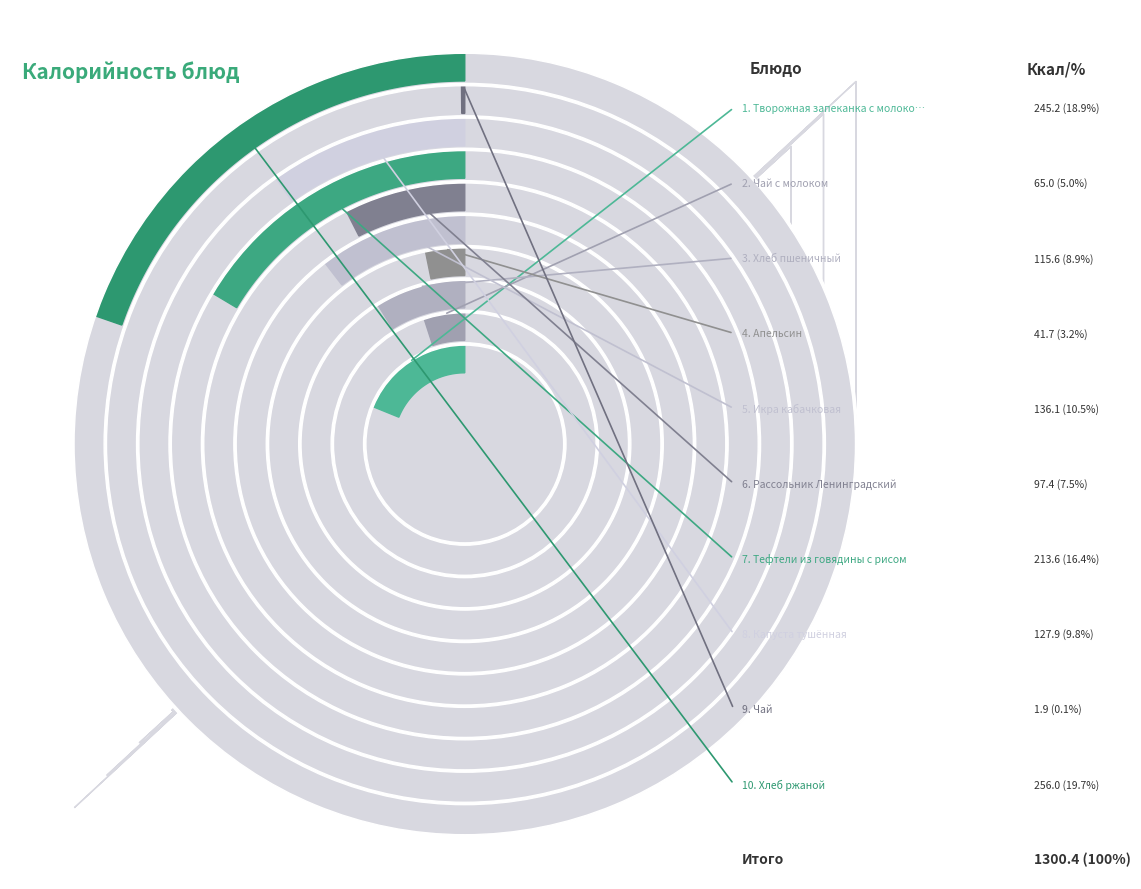

The Творожная запеканка с молоком сгущенным slice represents 19% of the pie. True or false?

True